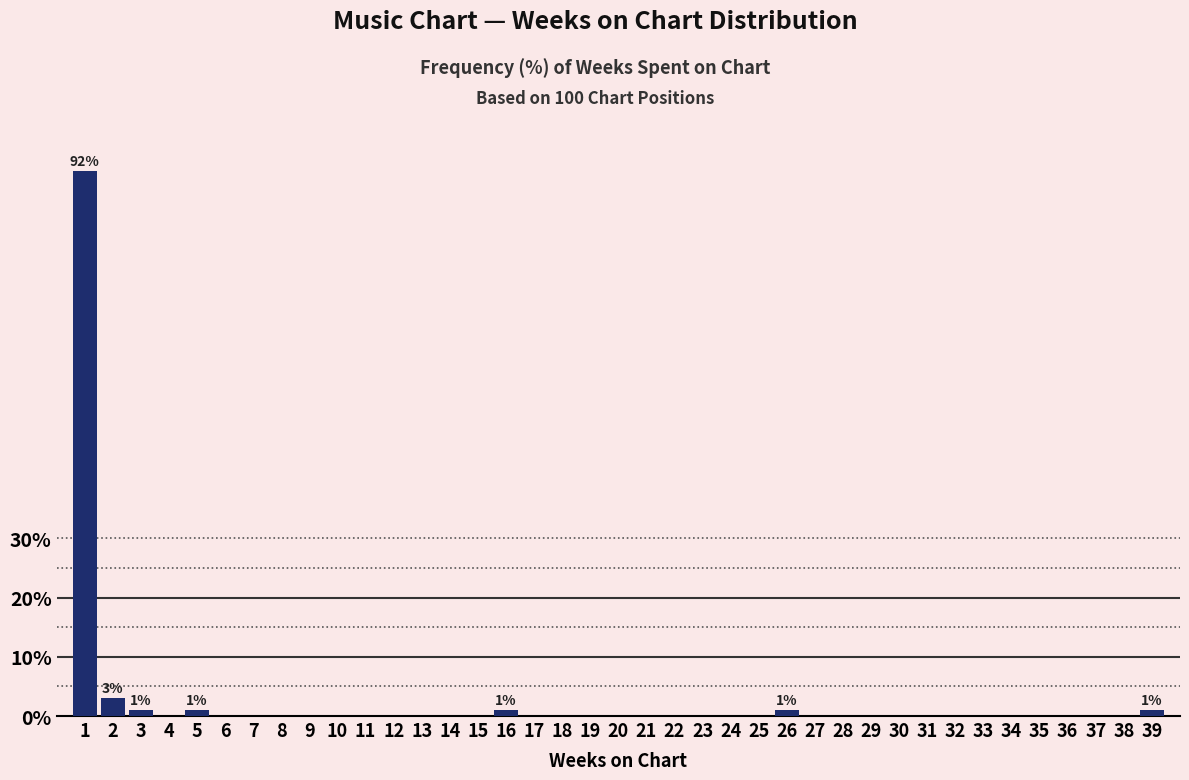

The value at 14 is 0. True or false?

True